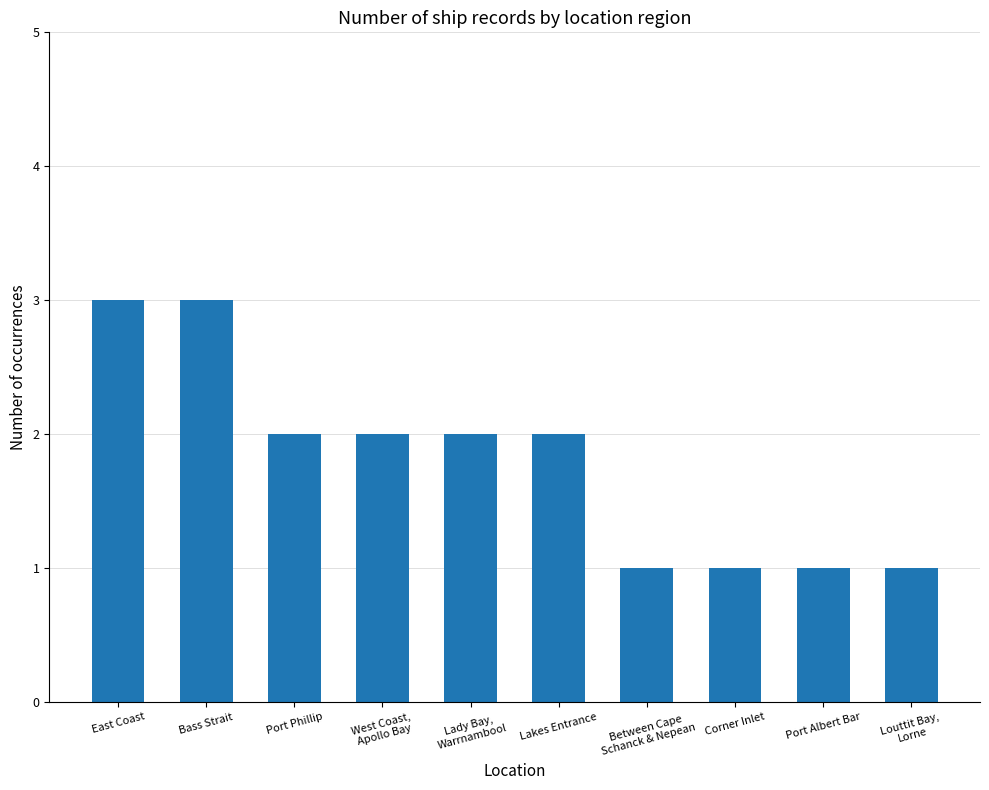

Reading left to right, what are all the values shown in this chart?

East Coast=3	Bass Strait=3	Port Phillip=2	West Coast,
Apollo Bay=2	Lady Bay,
Warrnambool=2	Lakes Entrance=2	Between Cape
Schanck & Nepean=1	Corner Inlet=1	Port Albert Bar=1	Louttit Bay,
Lorne=1